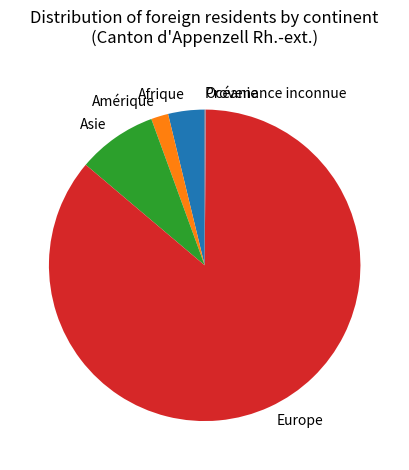

Is Europe the majority of the pie?

Yes